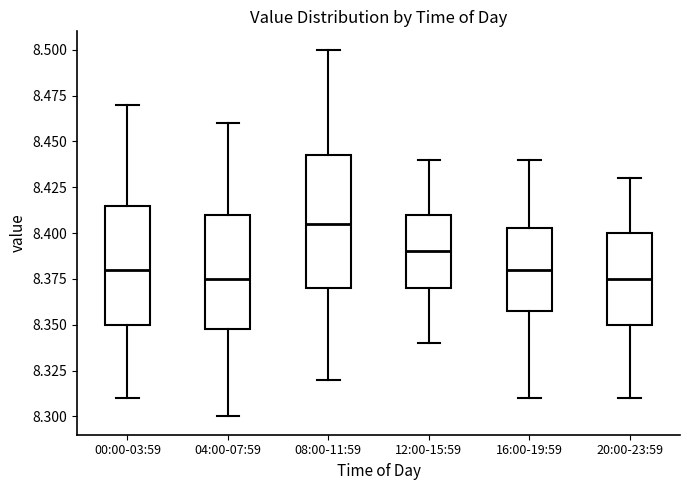

Reading left to right, read every box against the y-axis: the position of its median line, the range the box covers, and the ends of its whiskers. The values are not printed on the chart, so give them approximately, as read against the axis.

00:00-03:59: median 8.380, box 8.350 to 8.415, whiskers 8.310 to 8.470
04:00-07:59: median 8.375, box 8.350 to 8.410, whiskers 8.300 to 8.460
08:00-11:59: median 8.405, box 8.370 to 8.445, whiskers 8.320 to 8.500
12:00-15:59: median 8.390, box 8.370 to 8.410, whiskers 8.340 to 8.440
16:00-19:59: median 8.380, box 8.360 to 8.405, whiskers 8.310 to 8.440
20:00-23:59: median 8.375, box 8.350 to 8.400, whiskers 8.310 to 8.430